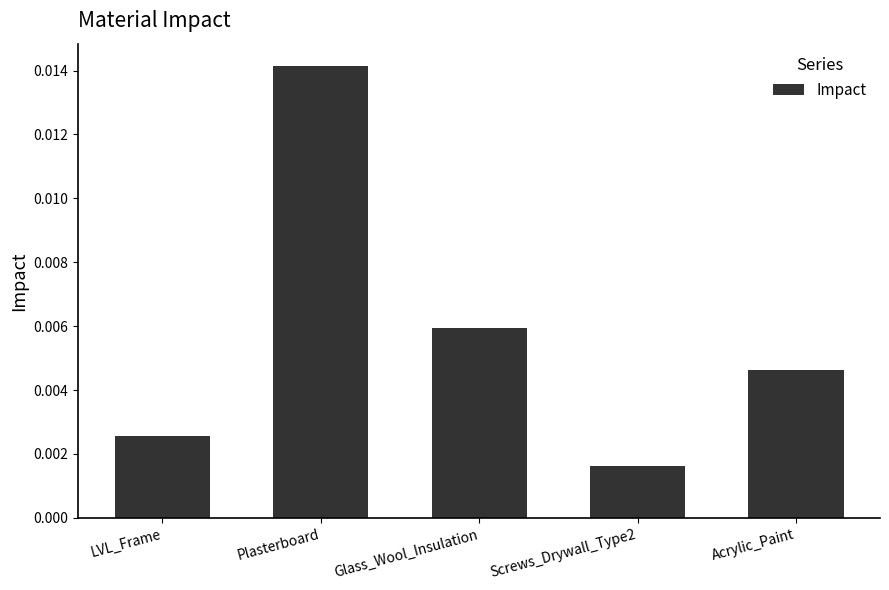

List the labels in order of value, largest first.

Plasterboard, Glass_Wool_Insulation, Acrylic_Paint, LVL_Frame, Screws_Drywall_Type2